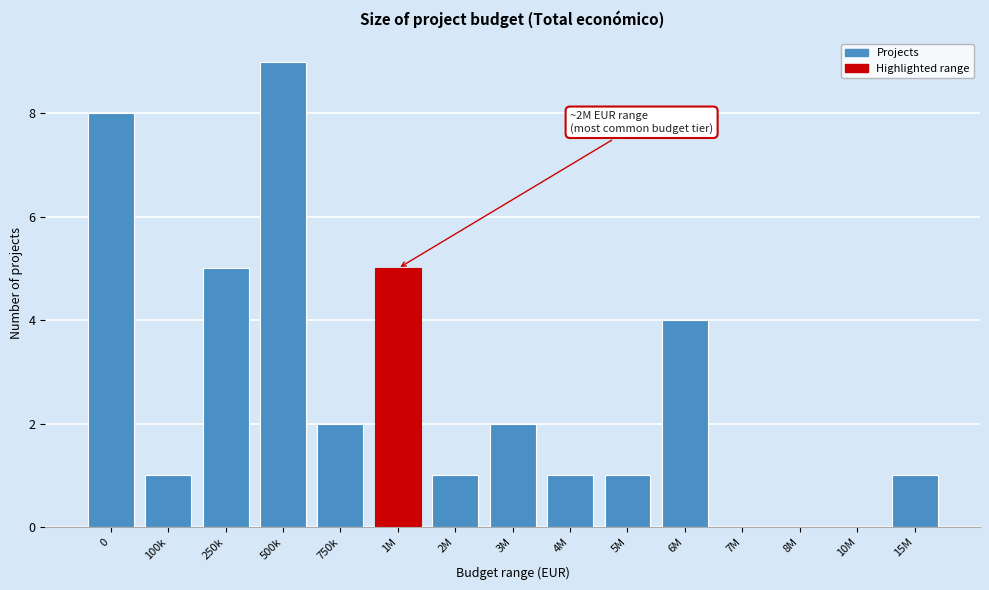

Reading left to right, extract all data points from this chart.

0=8	100k=1	250k=5	500k=9	750k=2	1M=5	2M=1	3M=2	4M=1	5M=1	6M=4	7M=0	8M=0	10M=0	15M=1